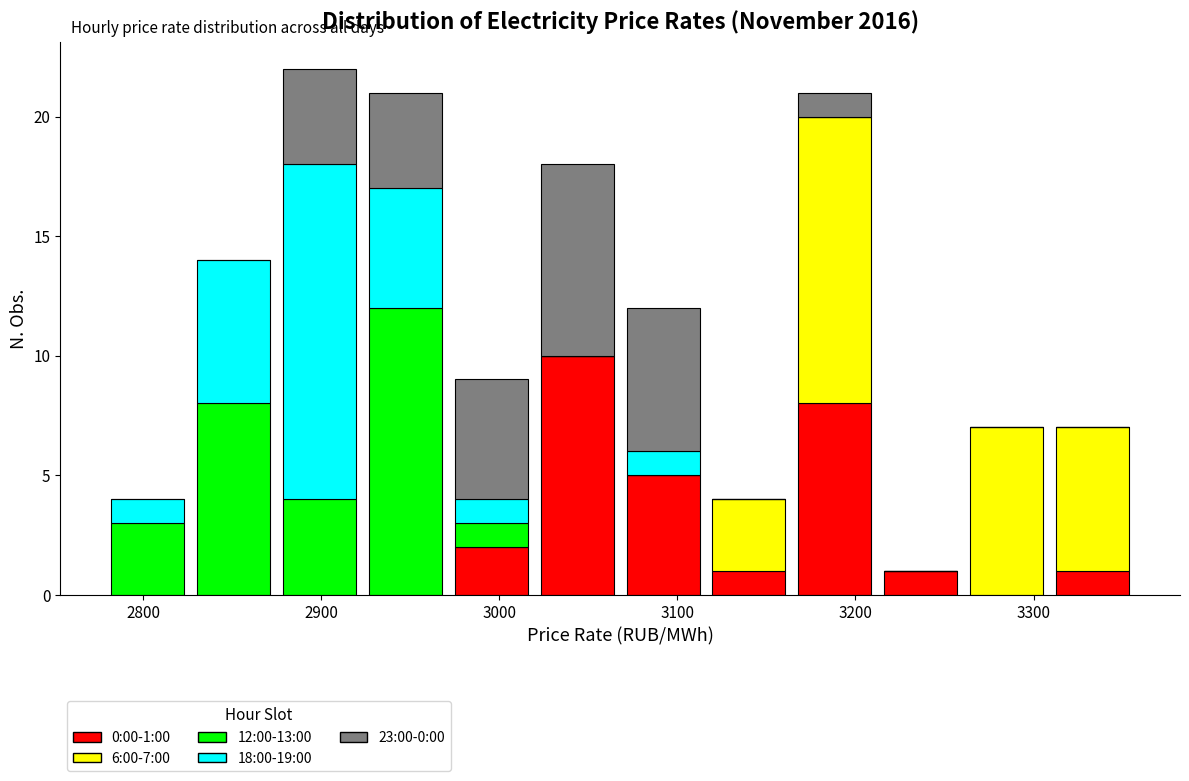

Which range on the x-axis has the tallest stacked bar (by total height)?

2870 to 2920